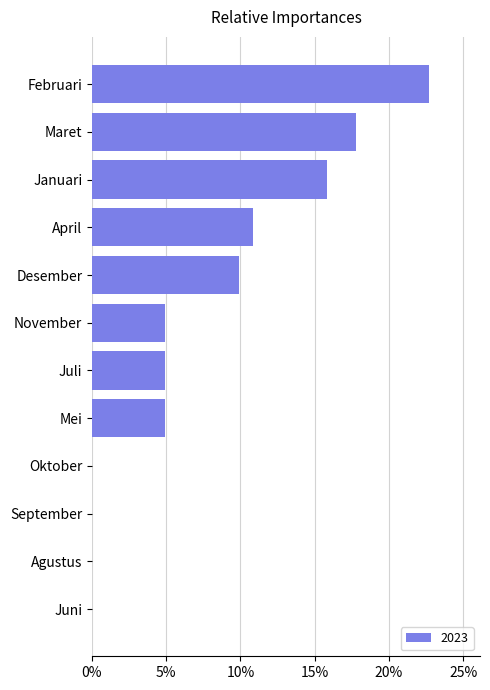

Are the bars horizontal?

Yes